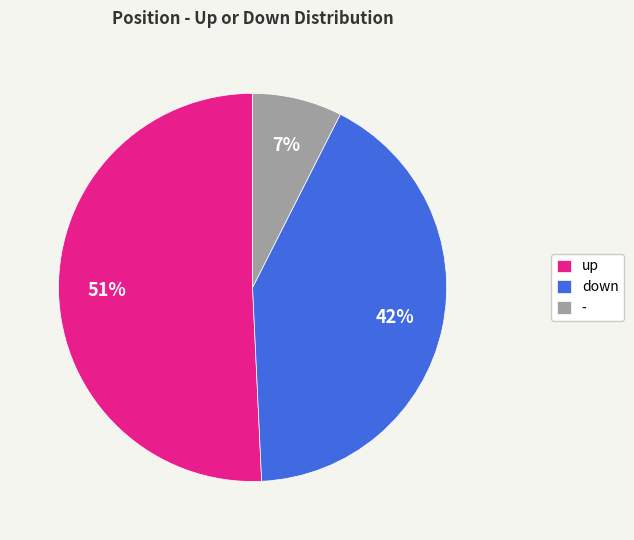

Combined, do up and down account for over 50%?

Yes